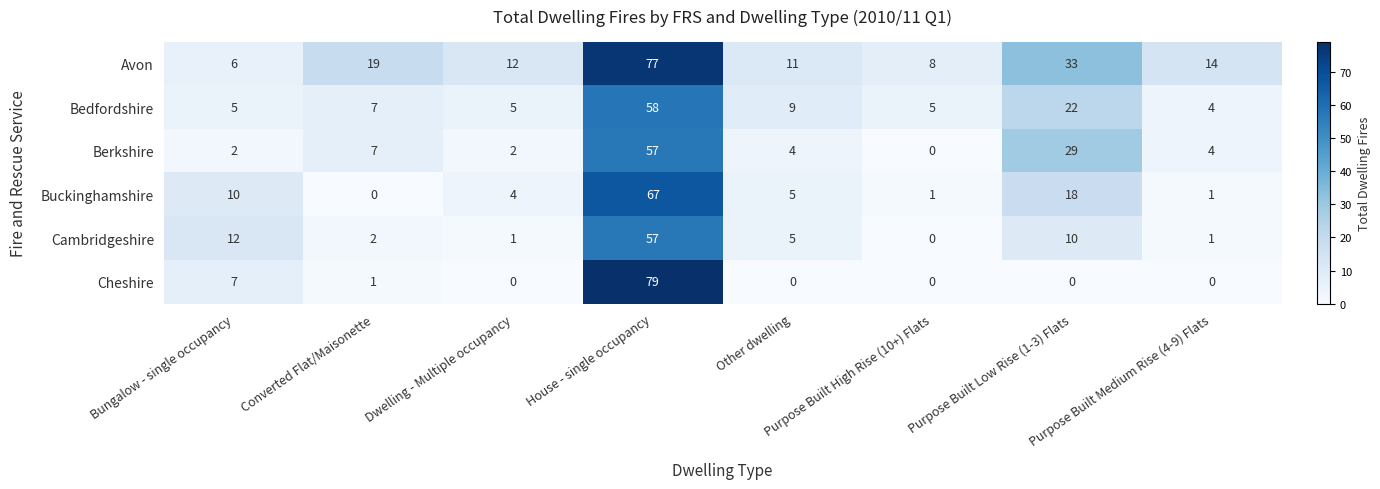

What is the difference between the maximum and second lowest values in the Buckinghamshire series?

66